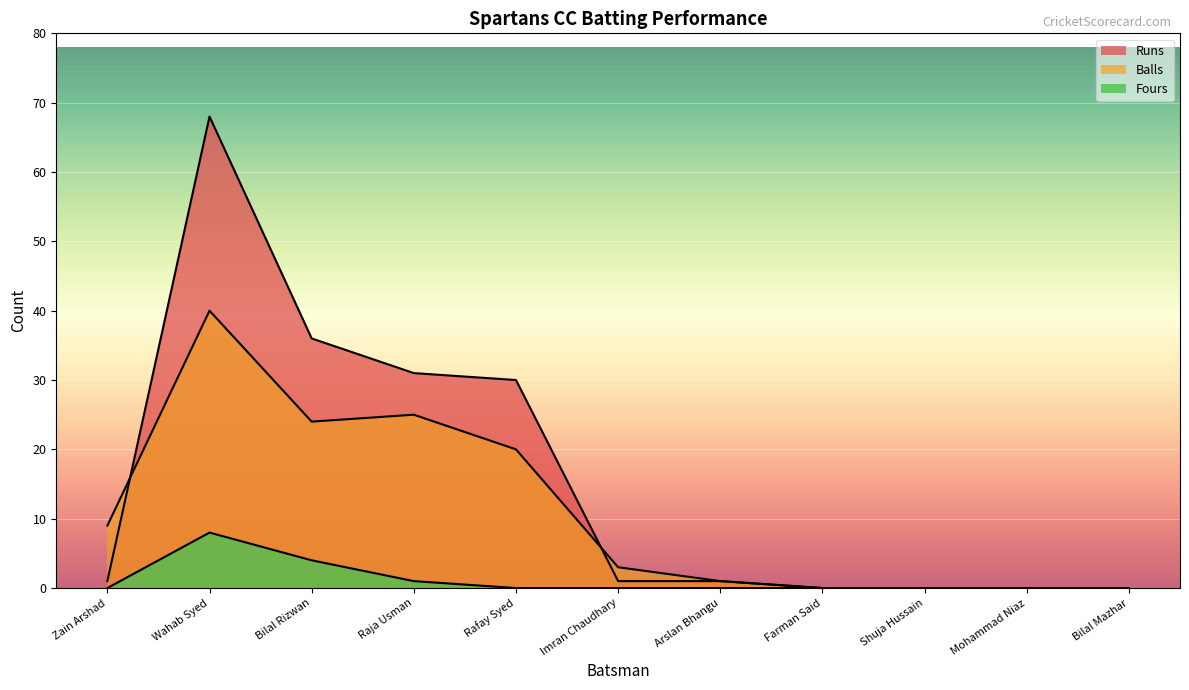

What is the difference between the maximum and minimum values in the Runs series?

68